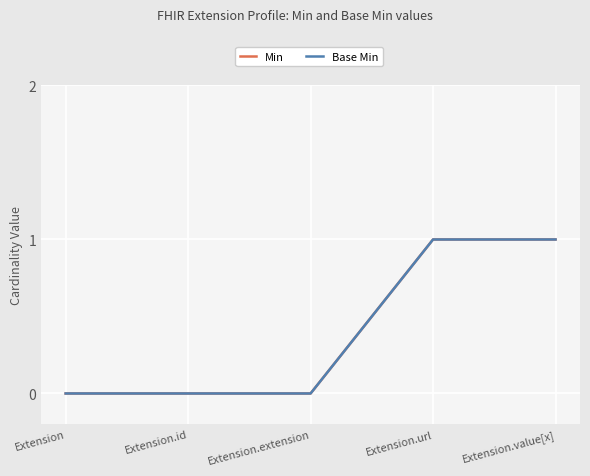

Is this an area chart (filled region under the line)?

No